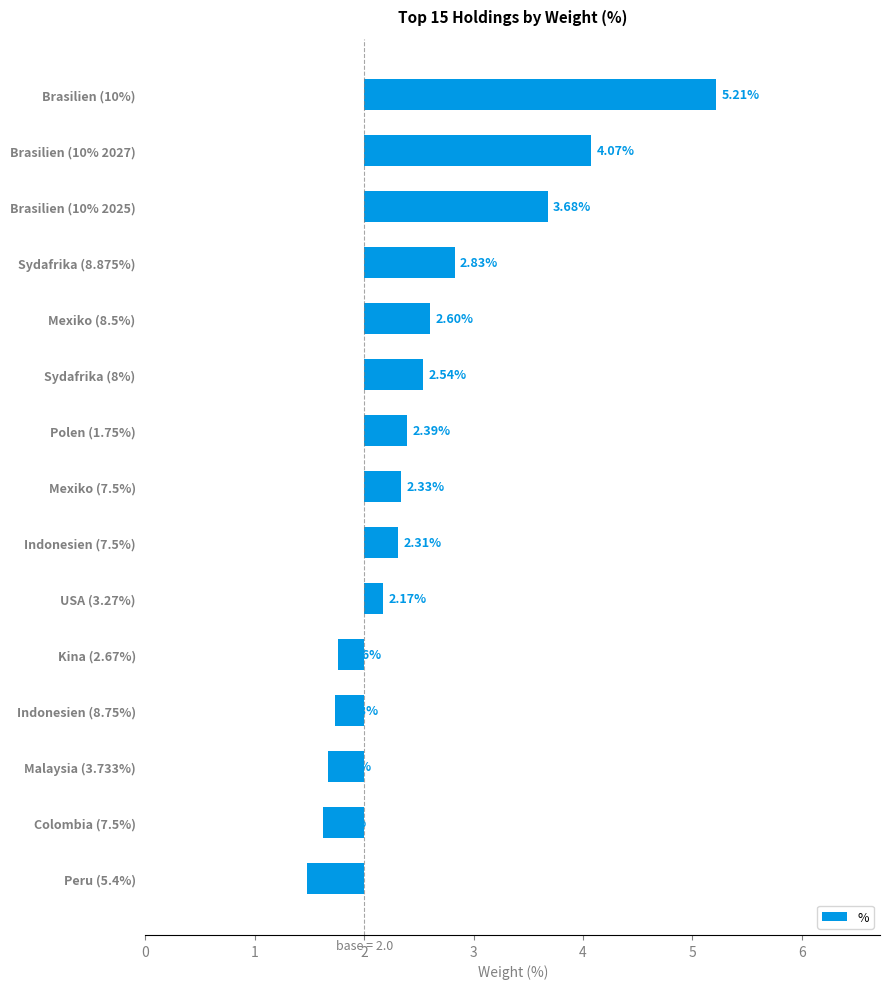

What is the difference between the second highest and minimum values?

2.6